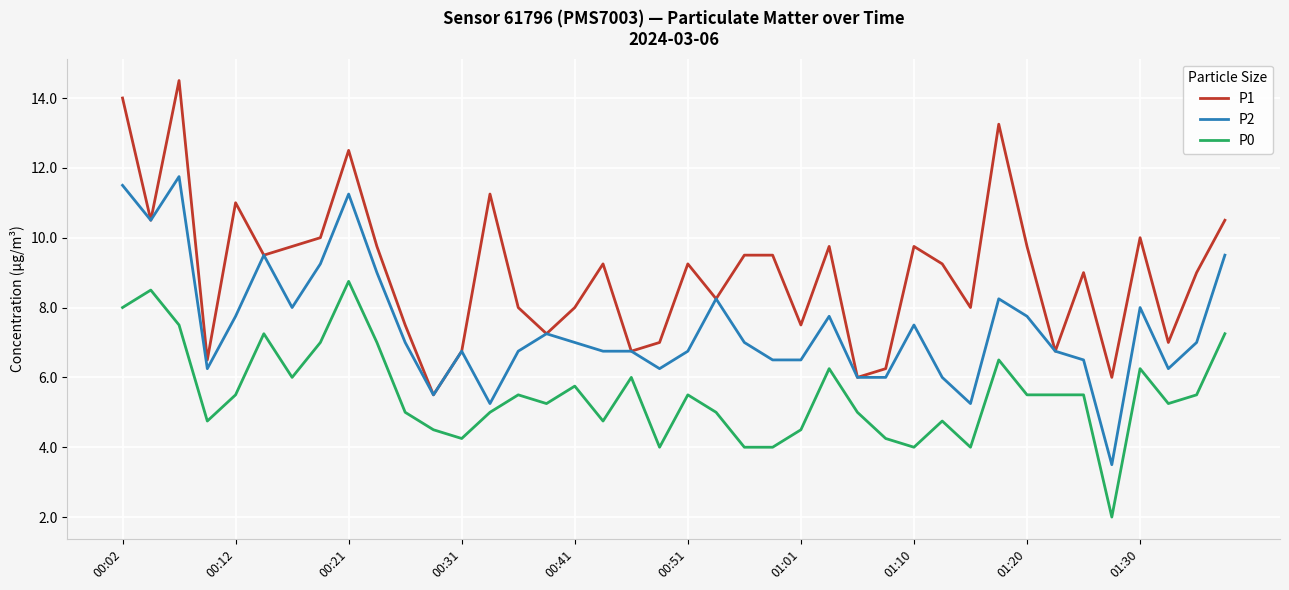

True or false: P0 and P1 cross at least once.

False